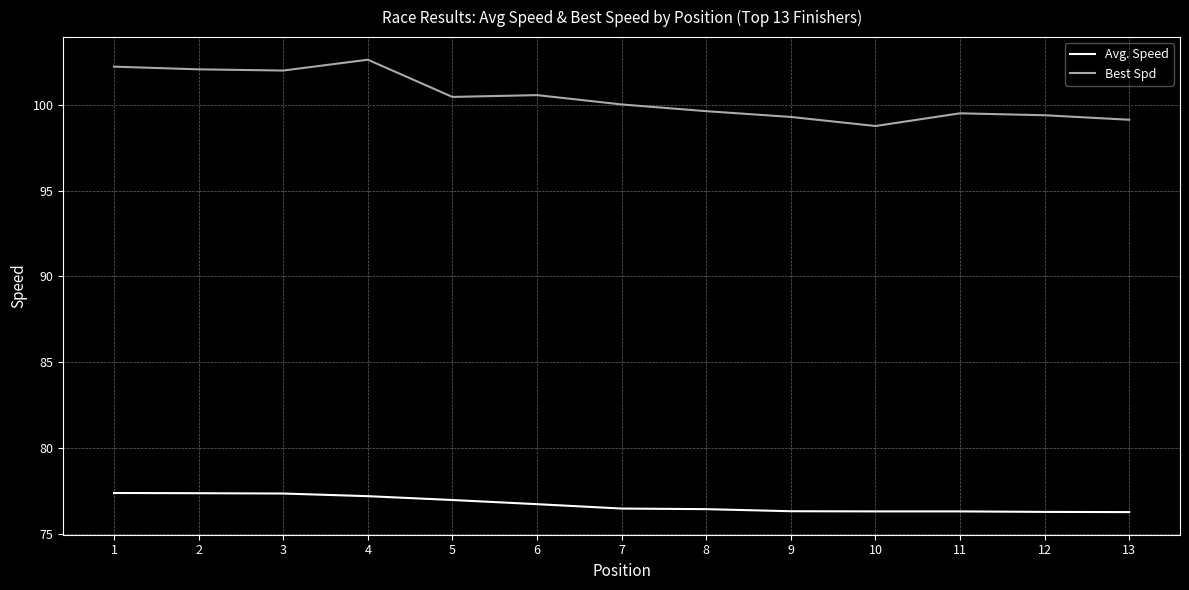

What are all the series names shown in the legend?

Avg. Speed, Best Spd